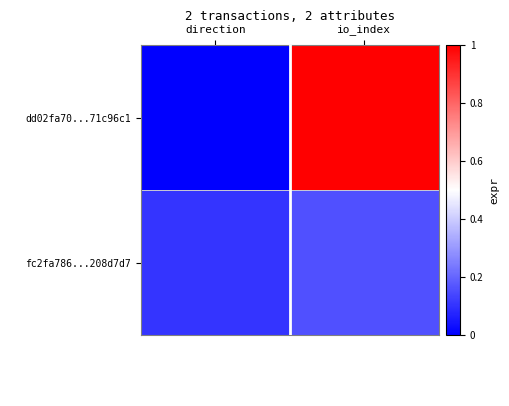

List the series in order of their peak value, lowest first.

fc2fa786...208d7d7, dd02fa70...71c96c1